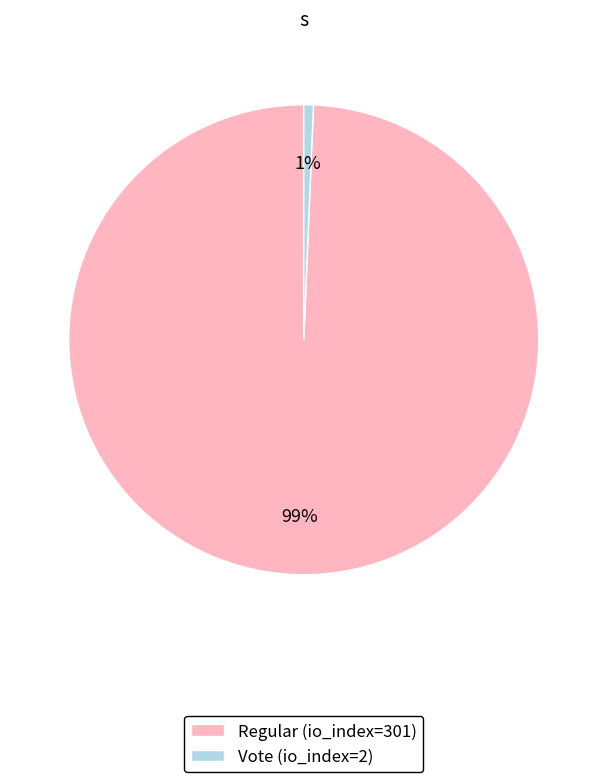

What is the majority slice?

Regular (io_index=301)